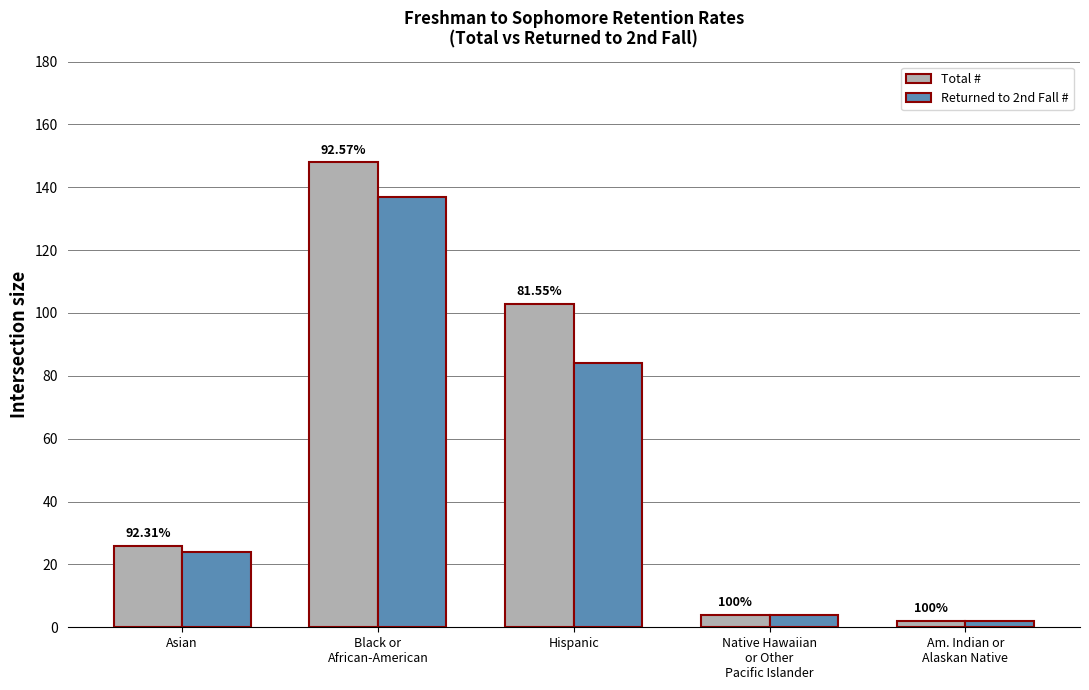

At which category is the sum across all series the highest?

Black or
African-American